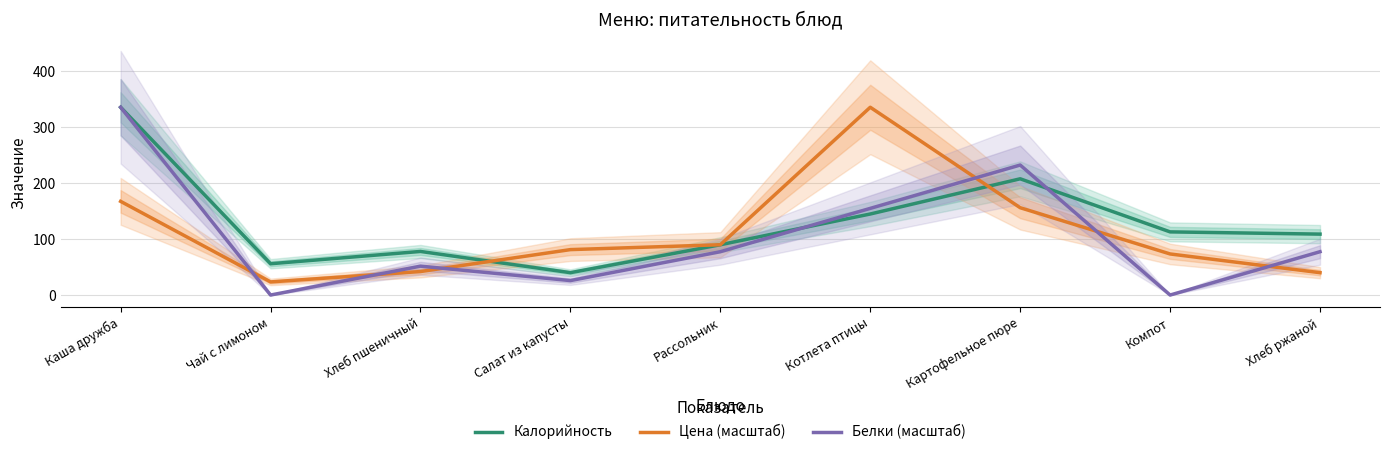

Does the chart display data point markers on the line(s)?

No